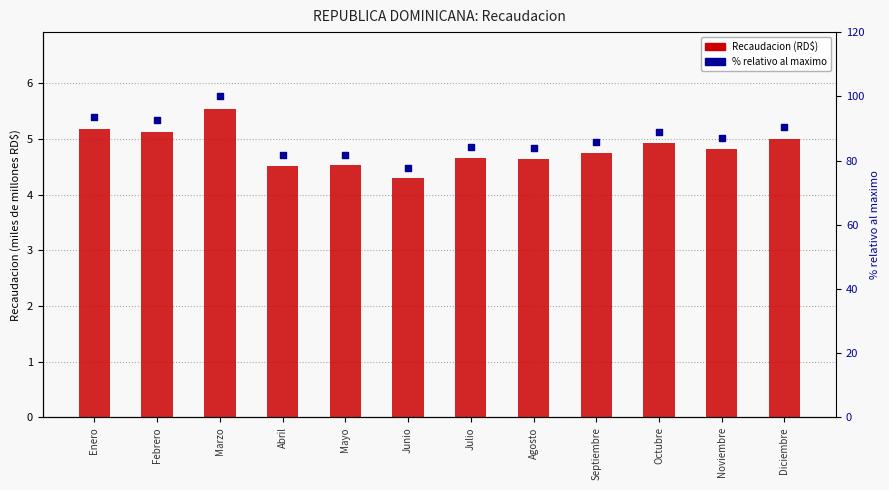

Which series has the largest total across all categories?

% relativo al max